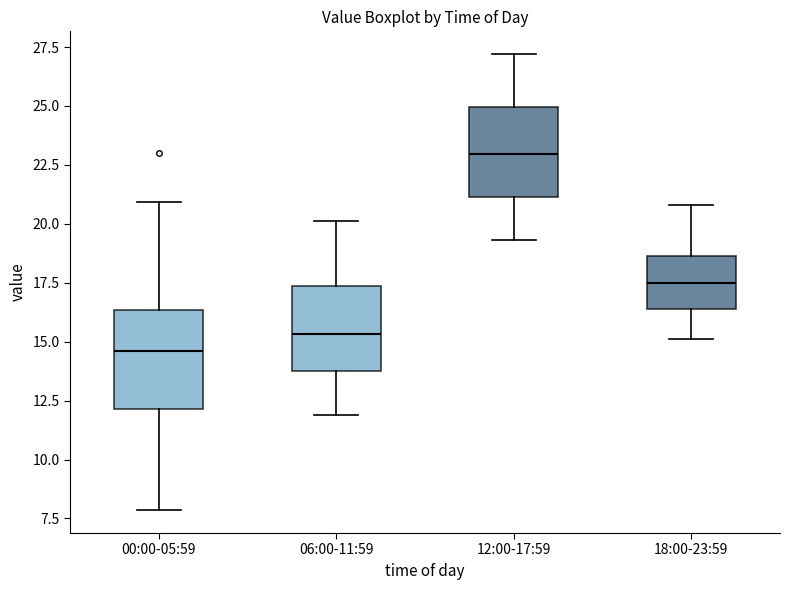

Where is the upper edge of the box for 00:00-05:59 on the y-axis? The values are not printed on the chart, so give them approximately, as read against the axis.

16.5